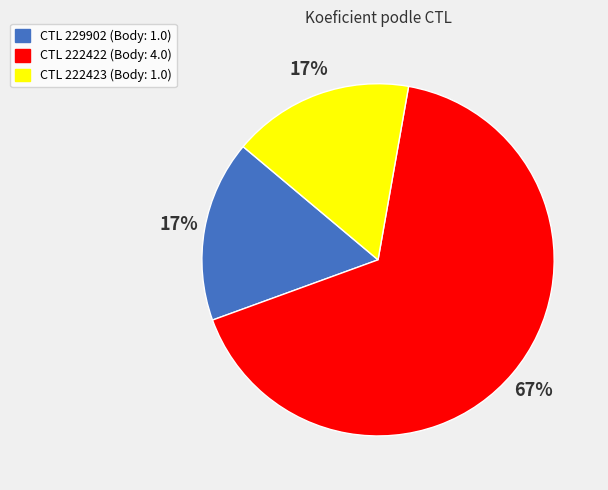

Count the number of slices in the pie.

3